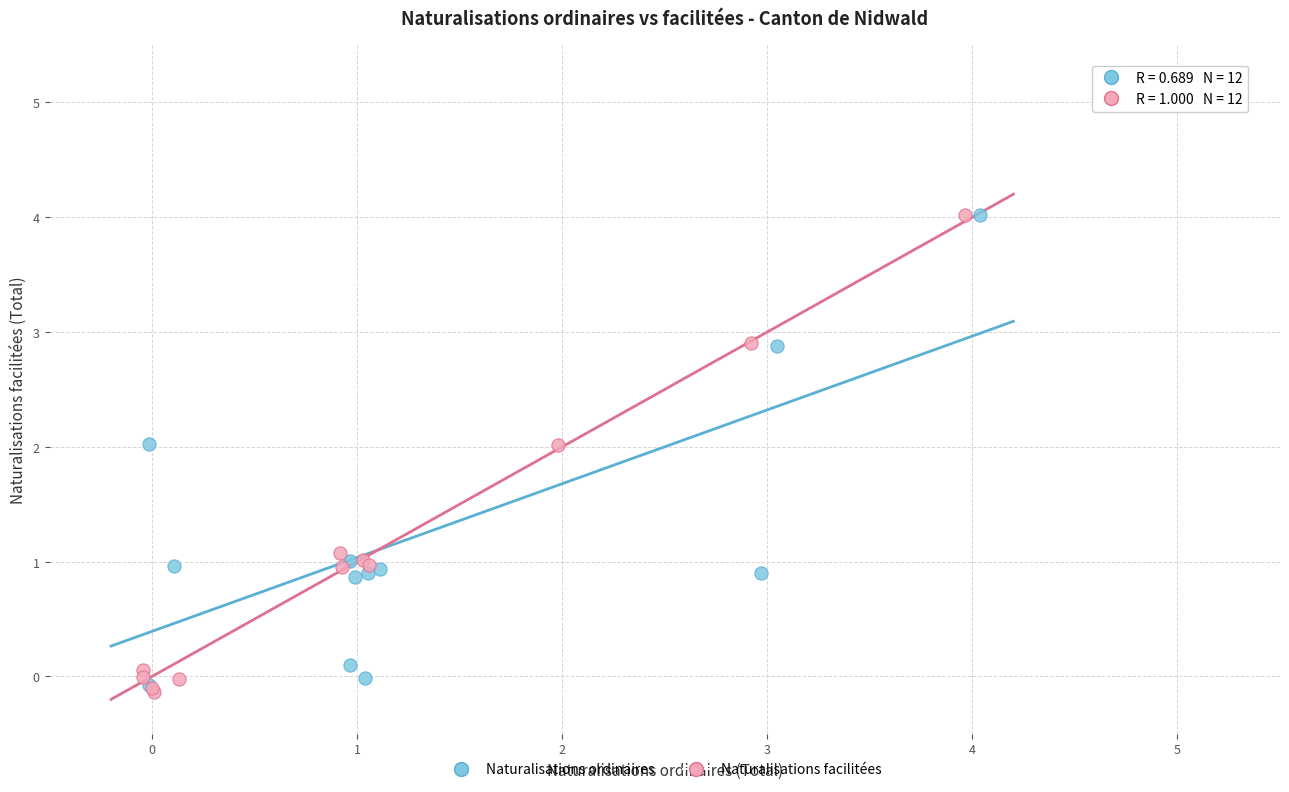

What are all the series names shown in the legend?

Naturalisations ordinaires, Naturalisations facilitées